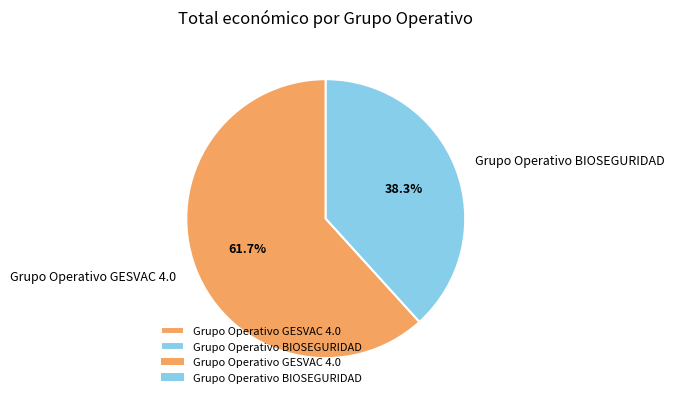

Does any single category account for the majority?

Yes